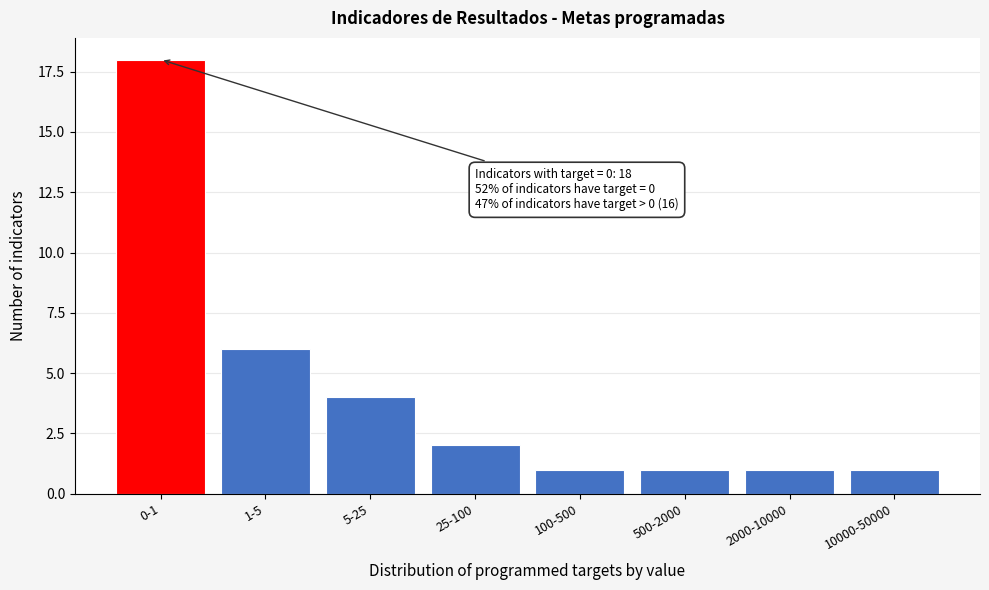

Reading right to left, transcribe all the data shown in this chart.

1	1	1	1	2	4	6	18